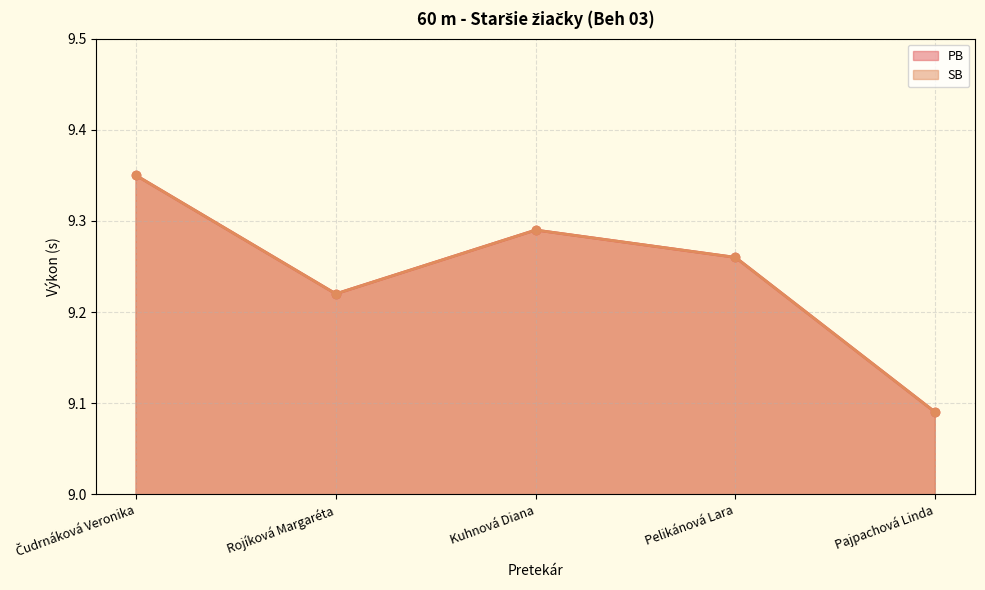

At which category does SB reach its first local valley?

Rojíková Margaréta